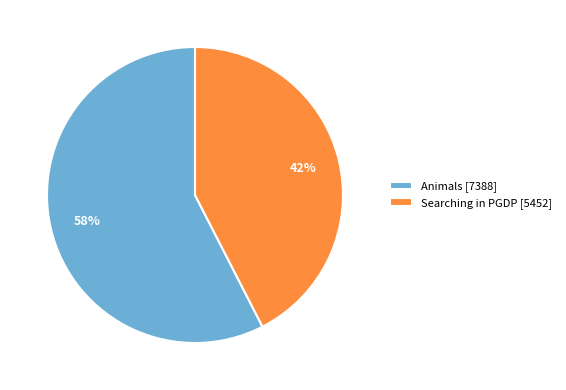

What is the ratio of the value at Searching in PGDP to the value at Animals?

0.7